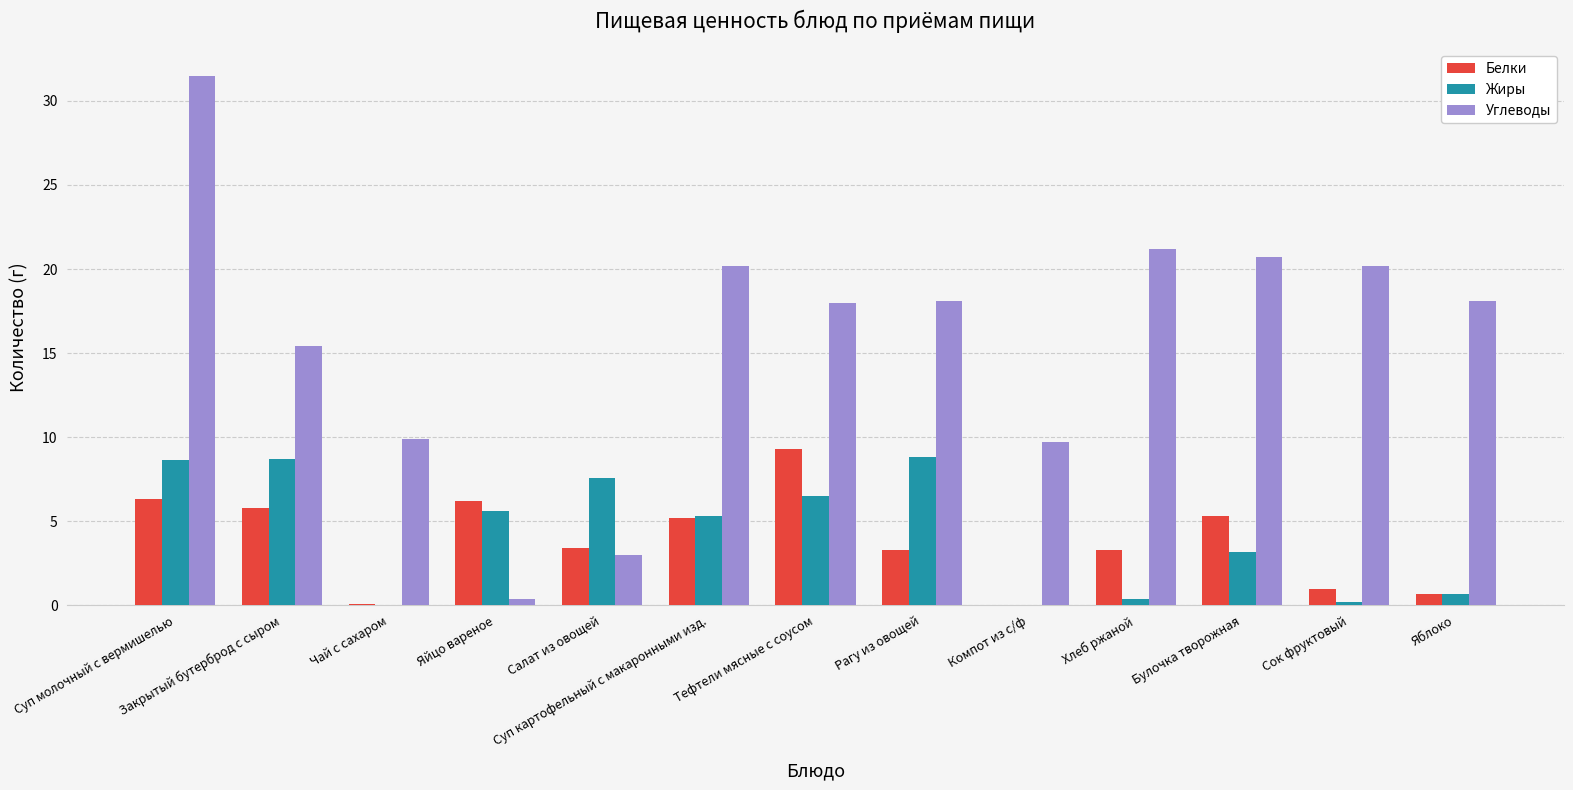

What is the maximum value shown in the chart?

31.5